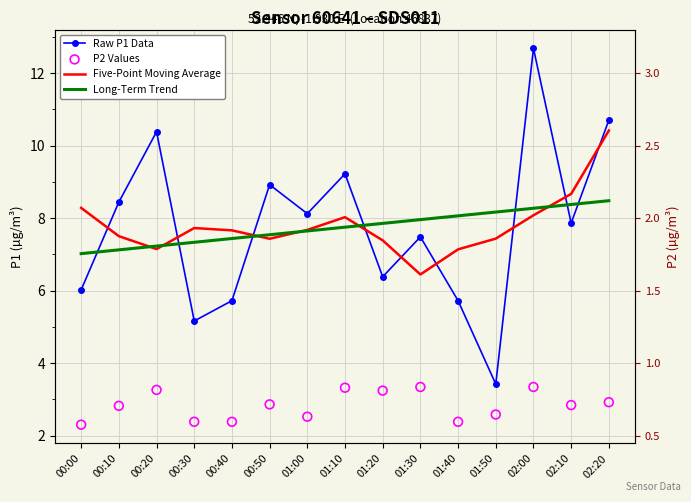

Which series has the largest total across all categories?

Five-Point Moving Average